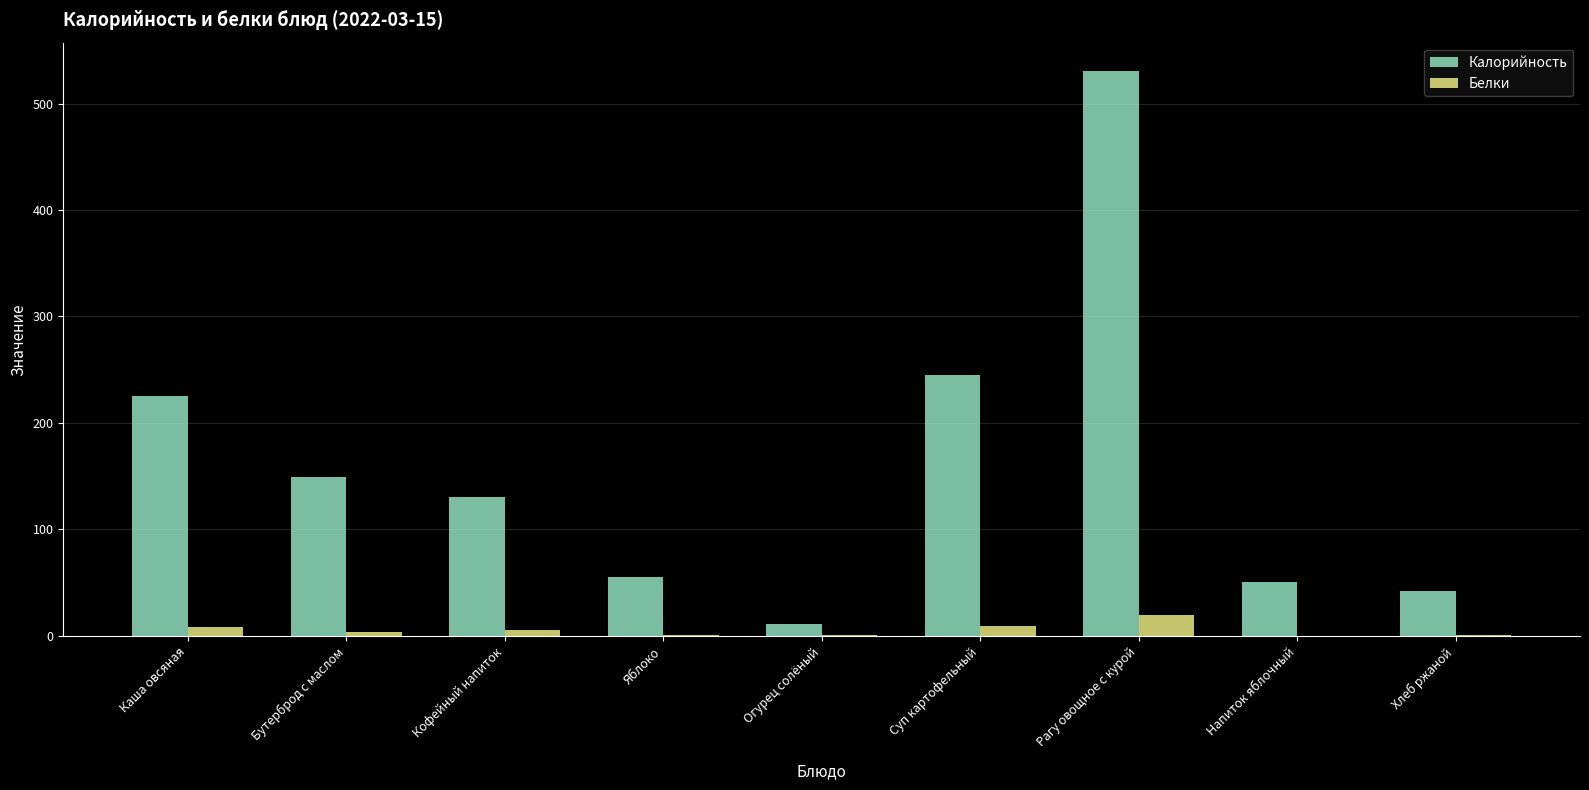

How many groups of bars are there?

9